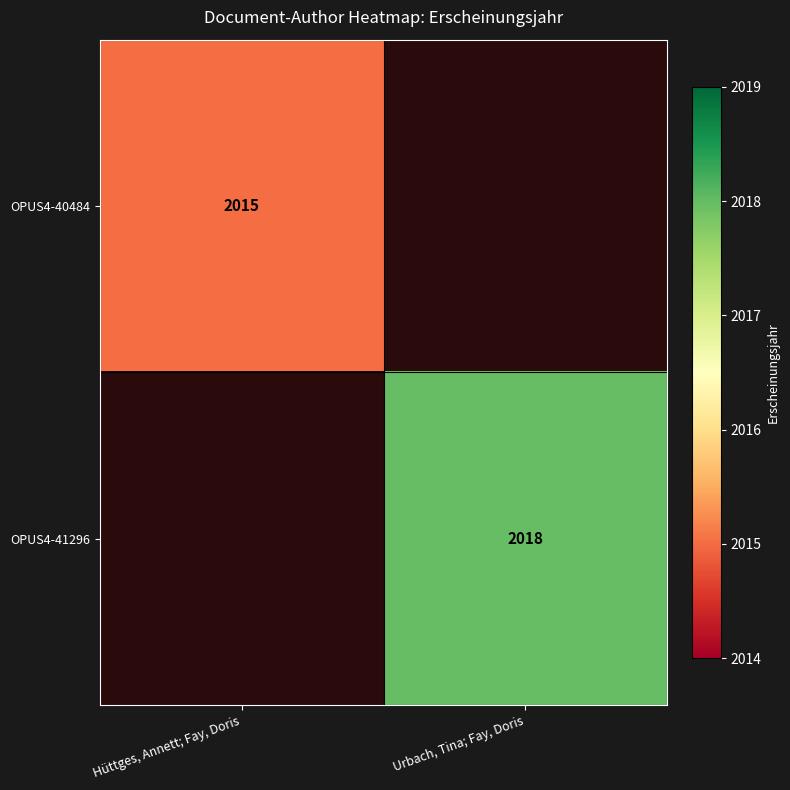

What is the smallest value displayed?

2015.0